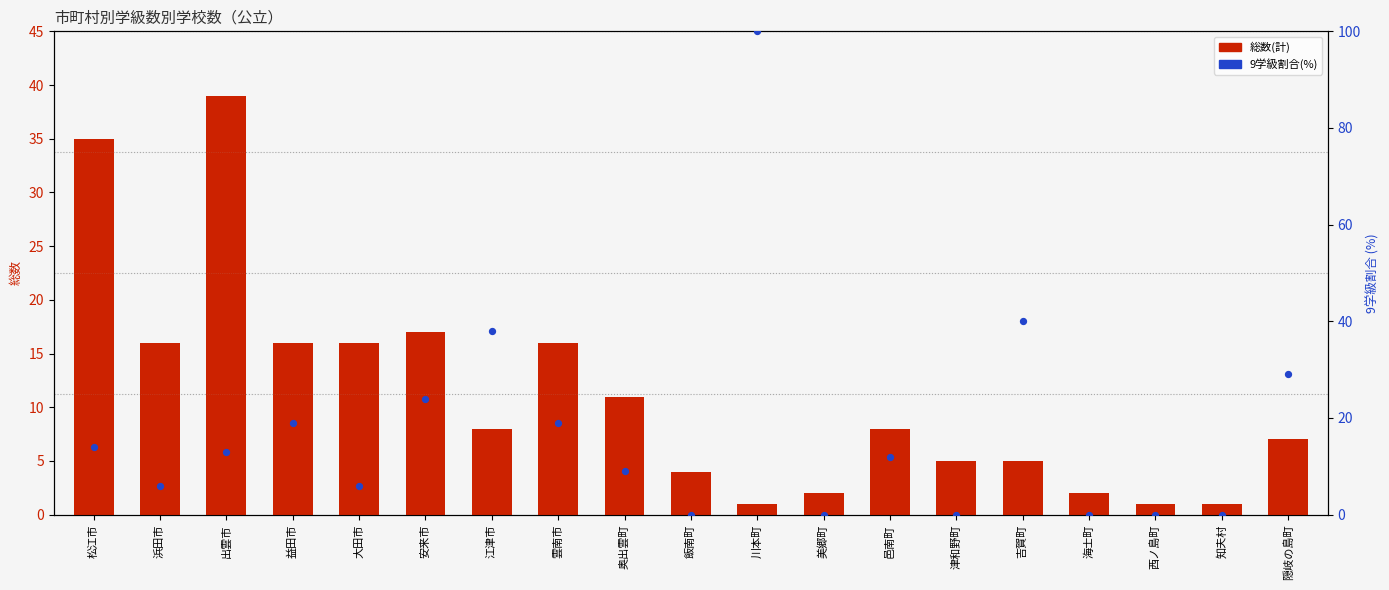

Which series has the largest total across all categories?

9学級割合(%)